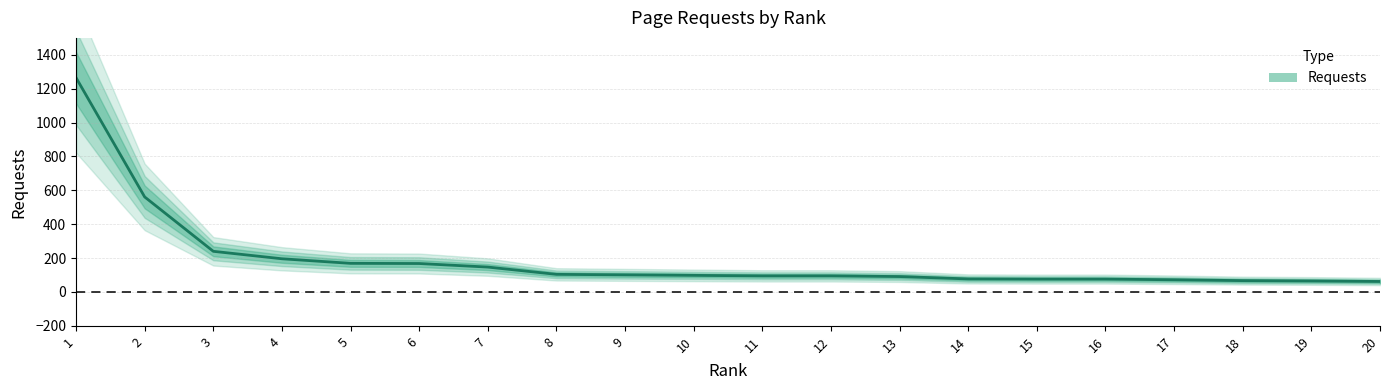

Reading left to right, transcribe all the data shown in this chart.

1=1265	2=561	3=240	4=196	5=169	6=168	7=147	8=104	9=101	10=98	11=95	12=95	13=91	14=77	15=76	16=76	17=72	18=67	19=65	20=62